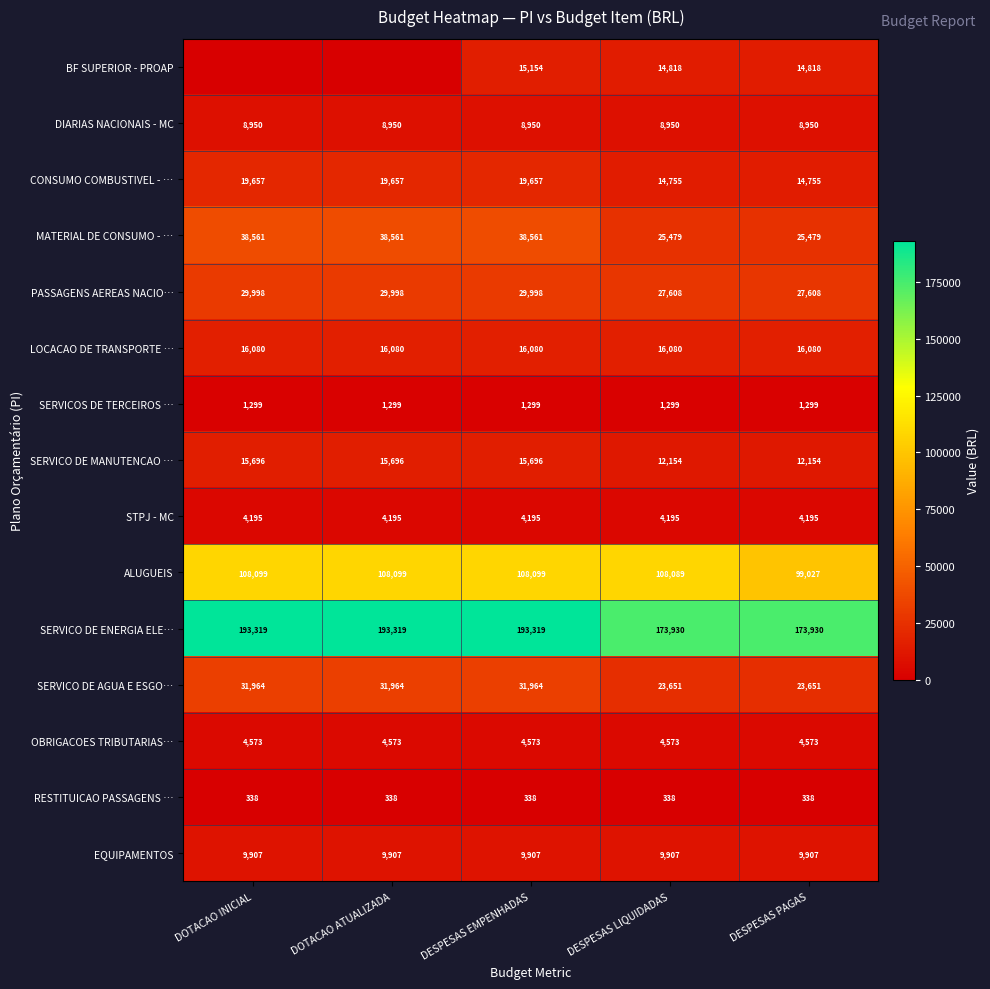

At DESPESAS EMPENHADAS, list the series in order from largest to smallest.

SERVICO DE ENERGIA ELE…, ALUGUEIS, MATERIAL DE CONSUMO - …, SERVICO DE AGUA E ESGO…, PASSAGENS AEREAS NACIO…, CONSUMO COMBUSTIVEL - …, LOCACAO DE TRANSPORTE …, SERVICO DE MANUTENCAO …, BF SUPERIOR - PROAP, EQUIPAMENTOS, DIARIAS NACIONAIS - MC, OBRIGACOES TRIBUTARIAS…, STPJ - MC, SERVICOS DE TERCEIROS …, RESTITUICAO PASSAGENS …